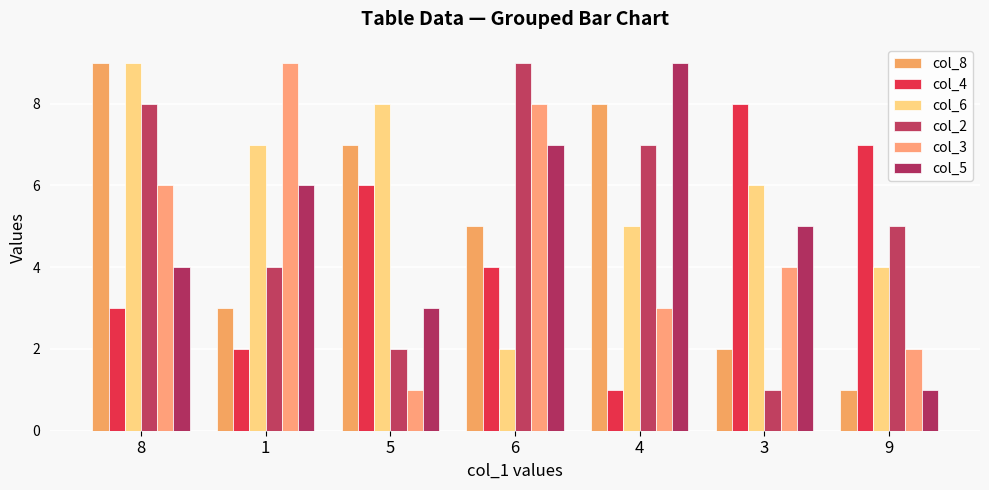

What is the difference between the maximum and minimum values in the col_4 series?

7